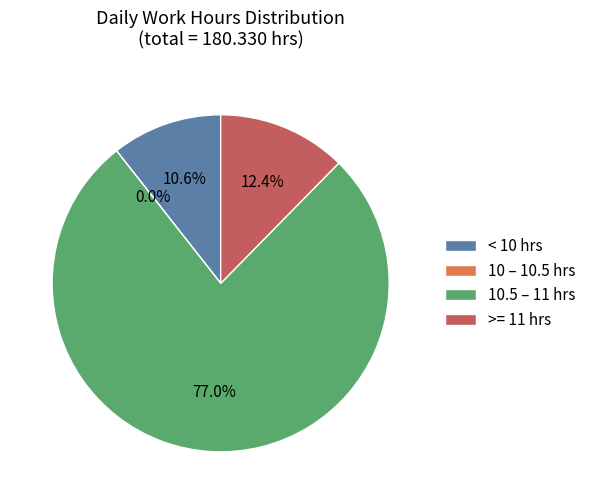

The Day 18 slice represents 16% of the pie. True or false?

False